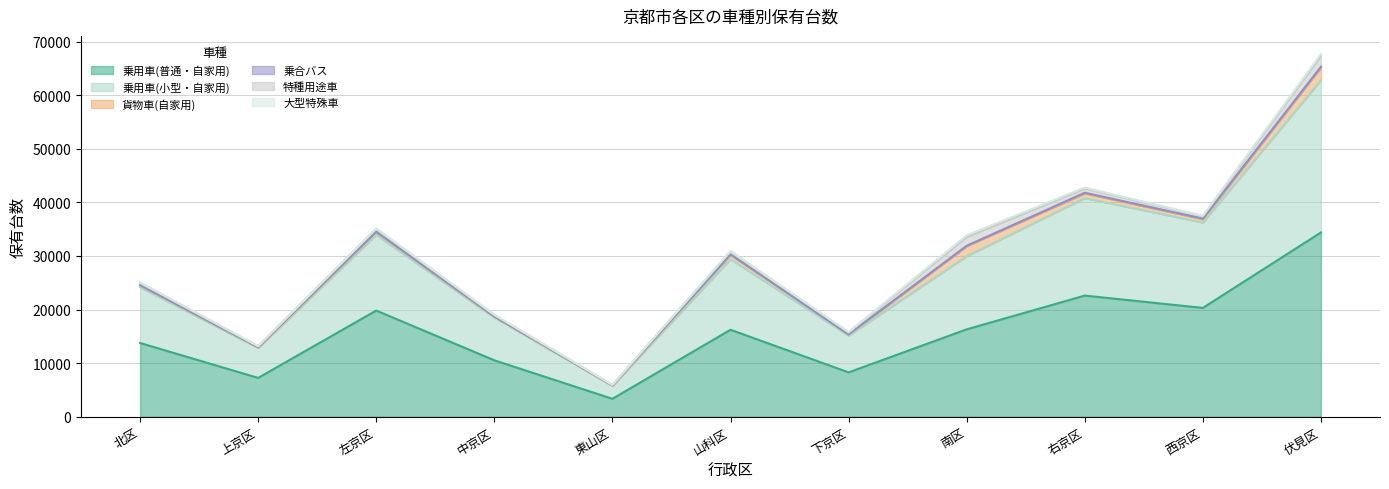

List the labels in order of 特種用途車 value, smallest first.

東山区, 上京区, 中京区, 下京区, 北区, 西京区, 左京区, 山科区, 右京区, 南区, 伏見区